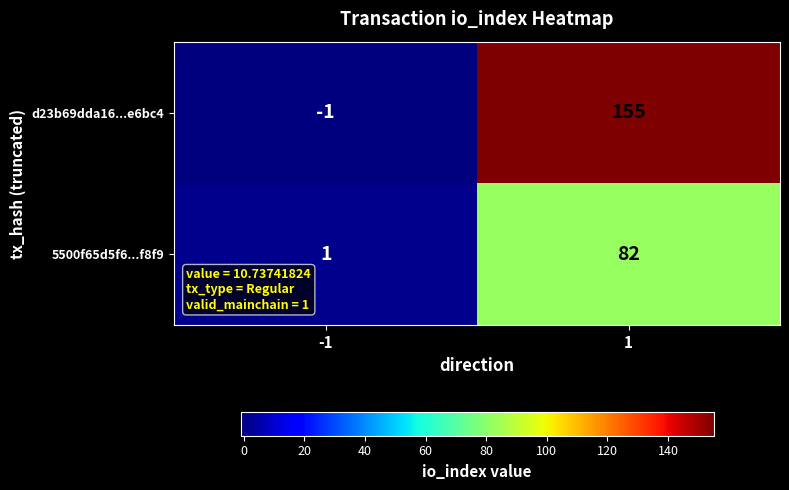

How many values in the d23b69dda16...e6bc4 series are below 155?

1